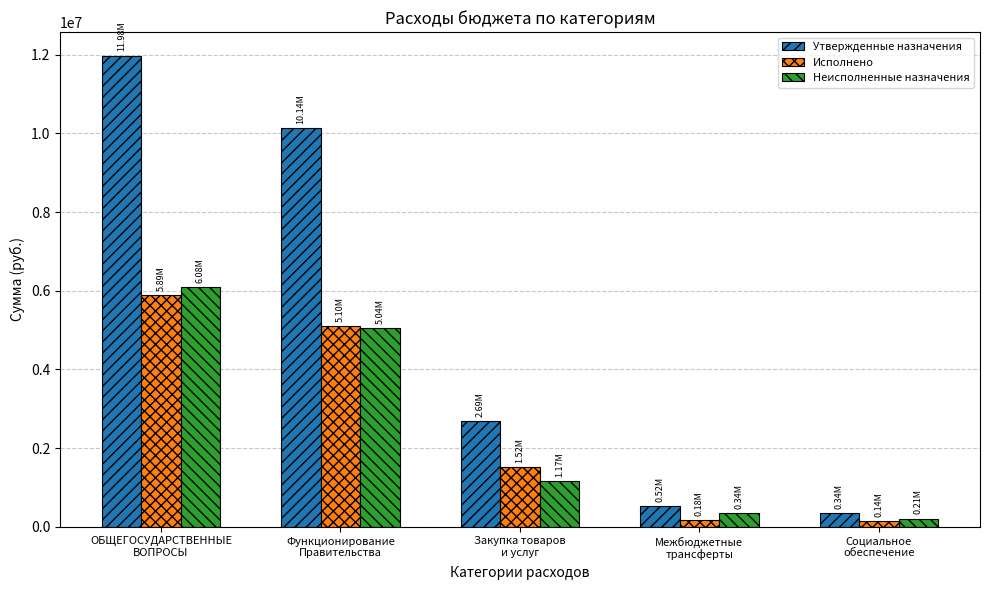

What is the spread (max minus min) of values at Межбюджетные
трансферты?

342802.0